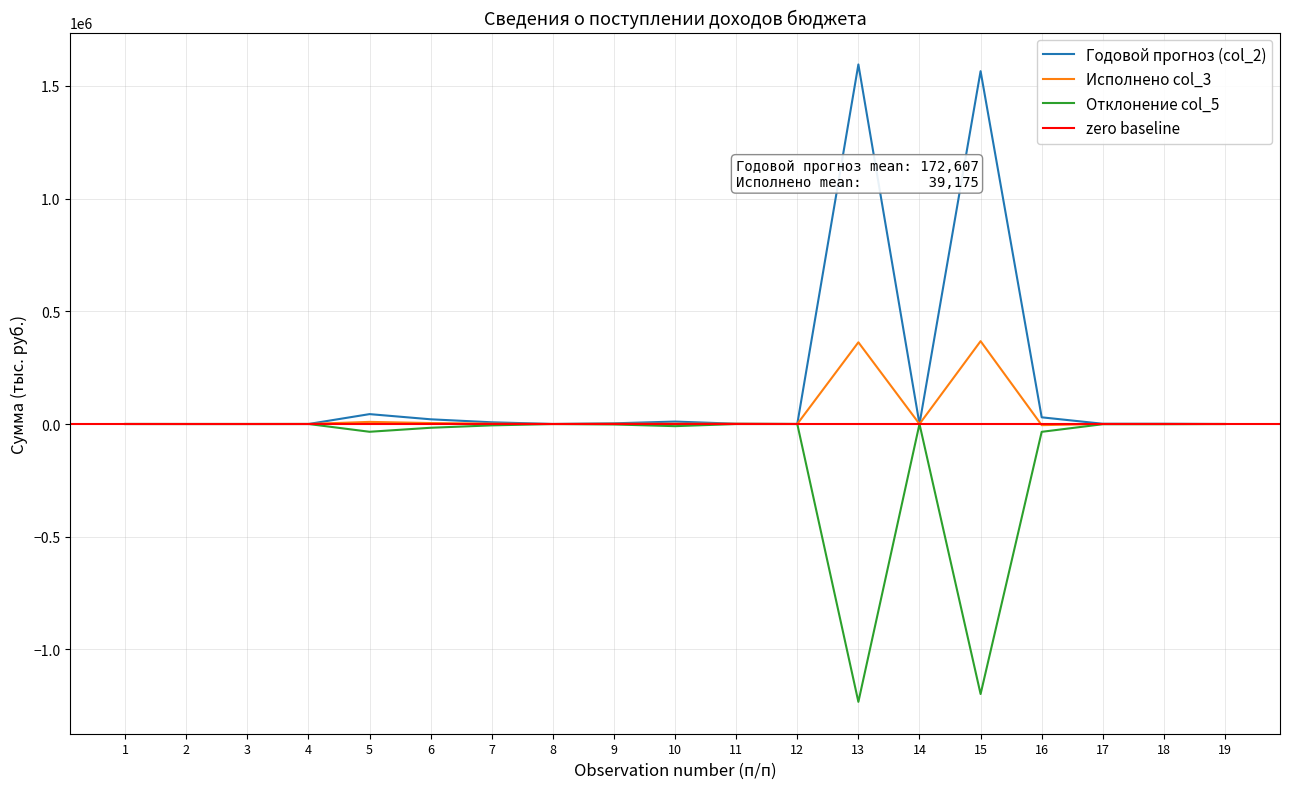

Which label corresponds to the smallest value in the chart?

13